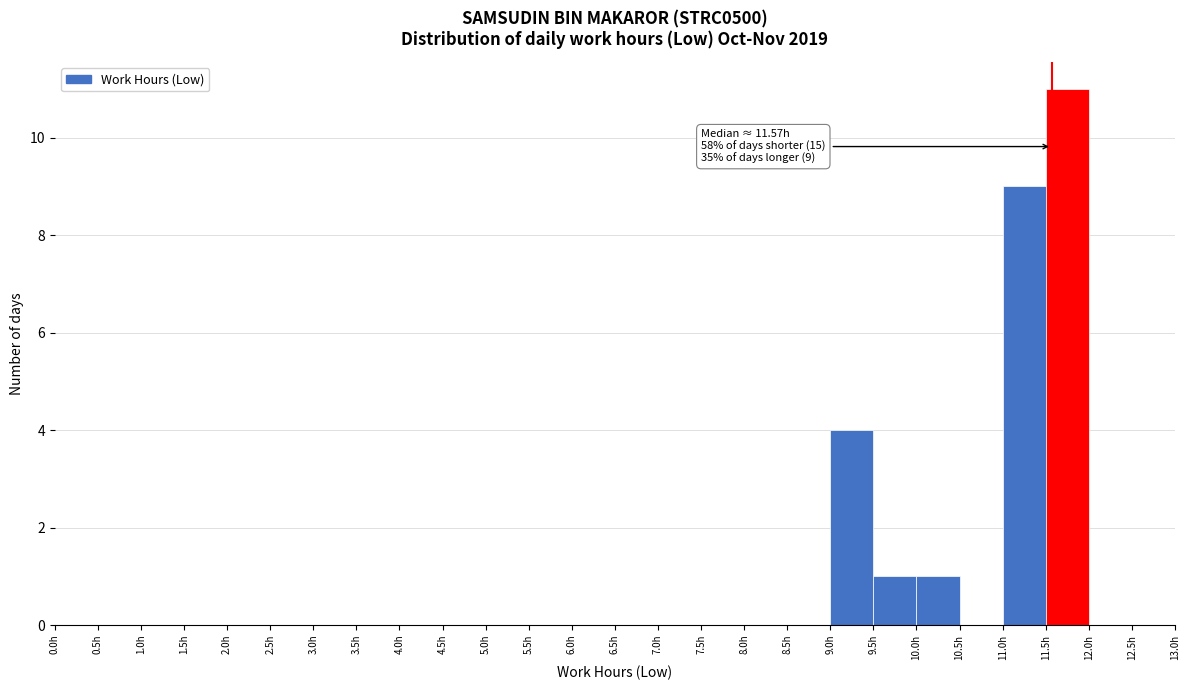

Which range on the x-axis has the tallest bar?

11.5 to 12.0